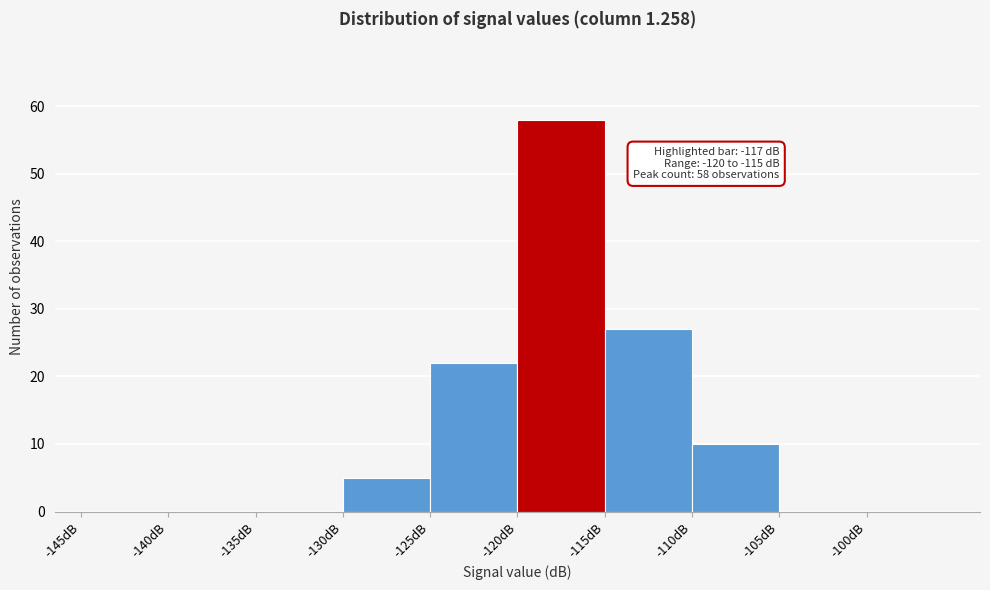

Which range on the x-axis has the tallest bar?

-120 to -115